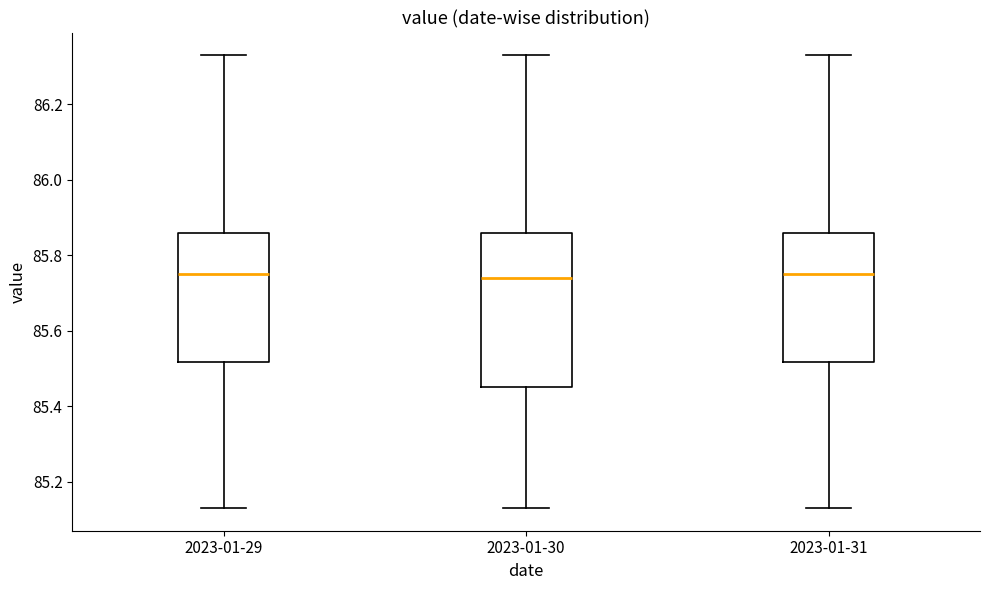

Reading left to right, transcribe this box plot: for each box, give where its median line is, the range the box spans, and where its two whiskers end, as read against the y-axis. The values are not printed on the chart, so give them approximately, as read against the axis.

2023-01-29: median 85.76, box 85.52 to 85.86, whiskers 85.14 to 86.34
2023-01-30: median 85.74, box 85.46 to 85.86, whiskers 85.14 to 86.34
2023-01-31: median 85.76, box 85.52 to 85.86, whiskers 85.14 to 86.34